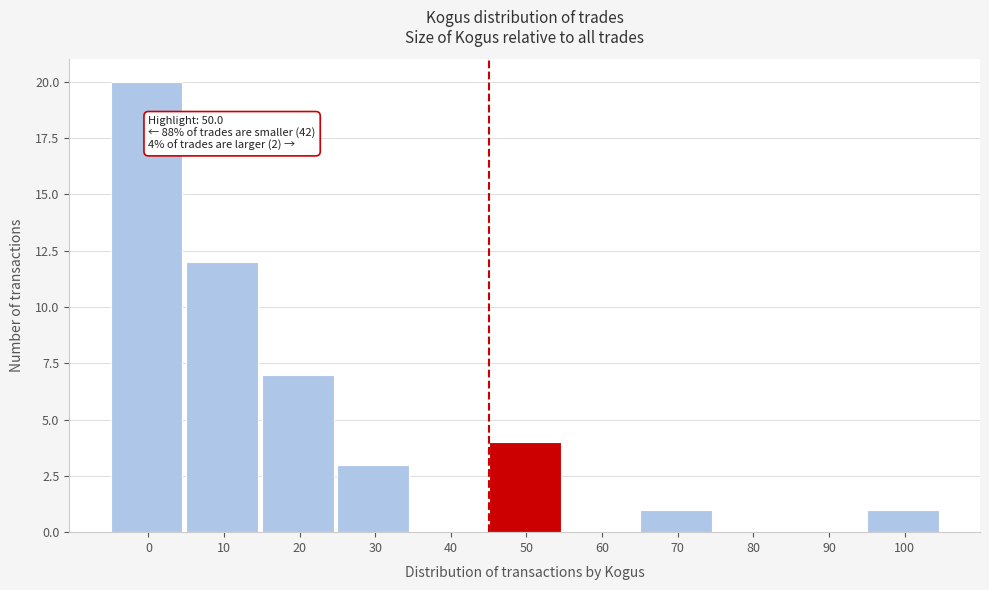

Reading left to right, transcribe all the data shown in this chart.

0=20	10=12	20=7	30=3	40=0	50=4	60=0	70=1	80=0	90=0	100=1